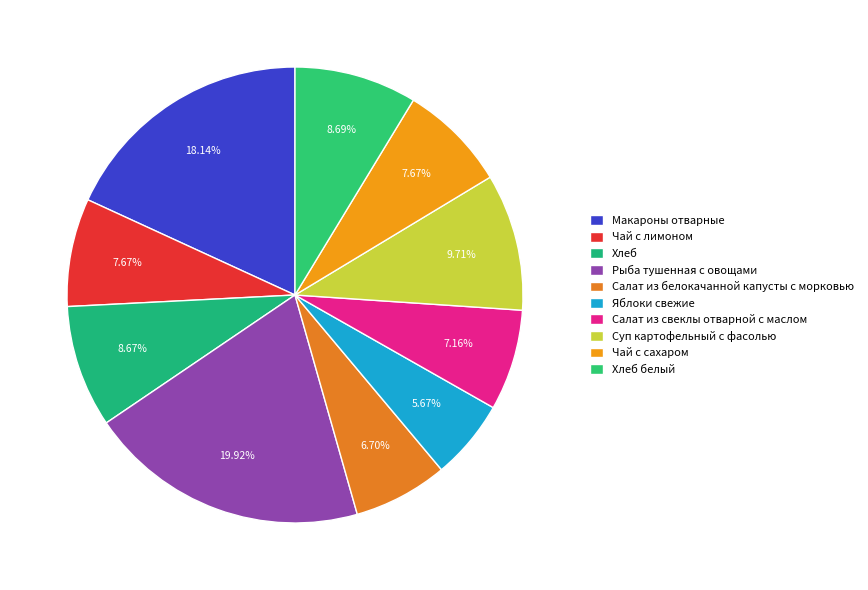

What percentage do Яблоки свежие and Хлеб белый together represent?

14.4%